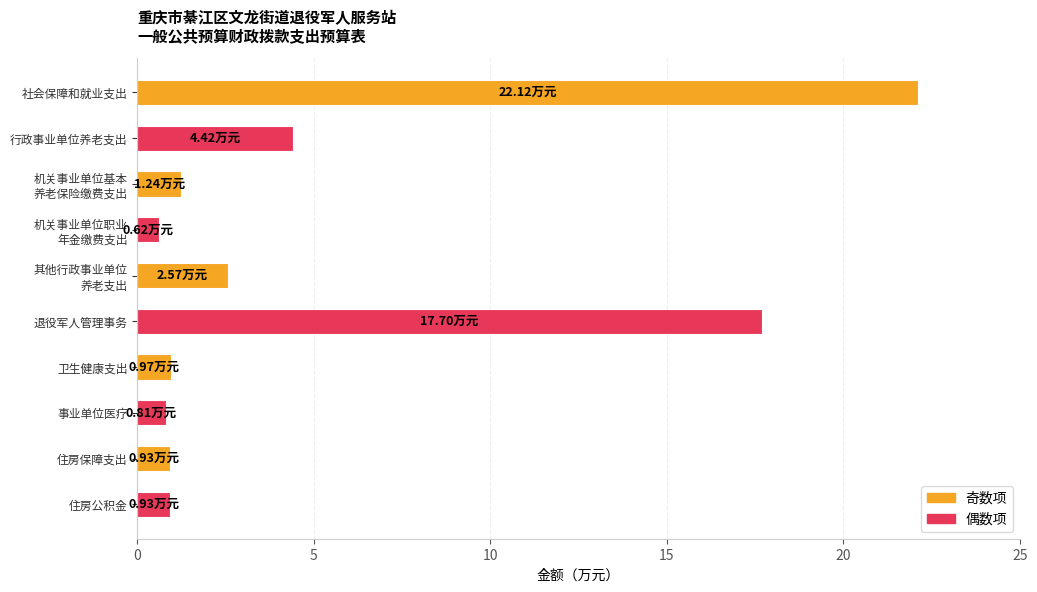

How many categories are shown in the chart?

10